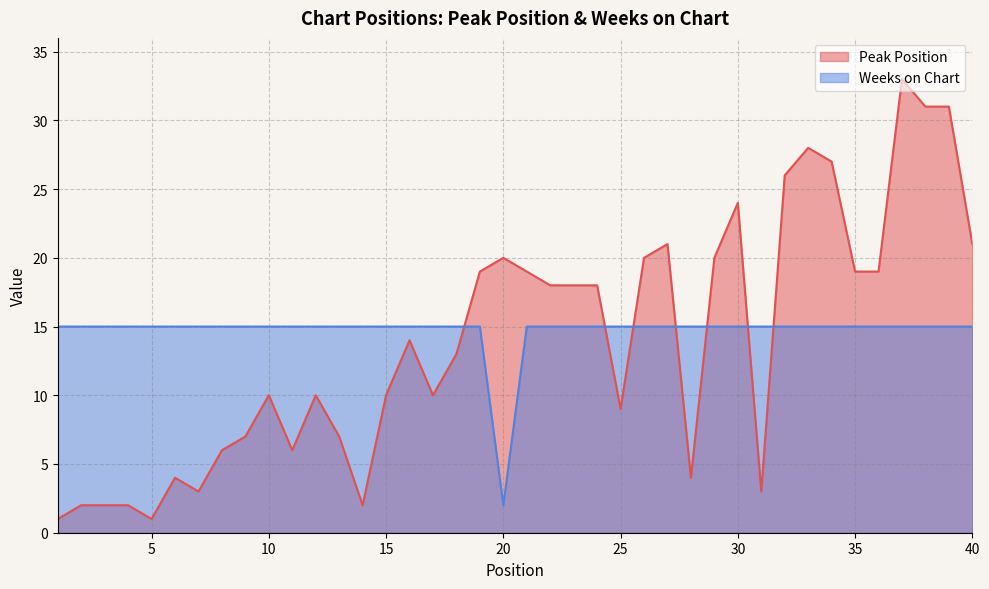

Where is the first local minimum for Peak Position?

5